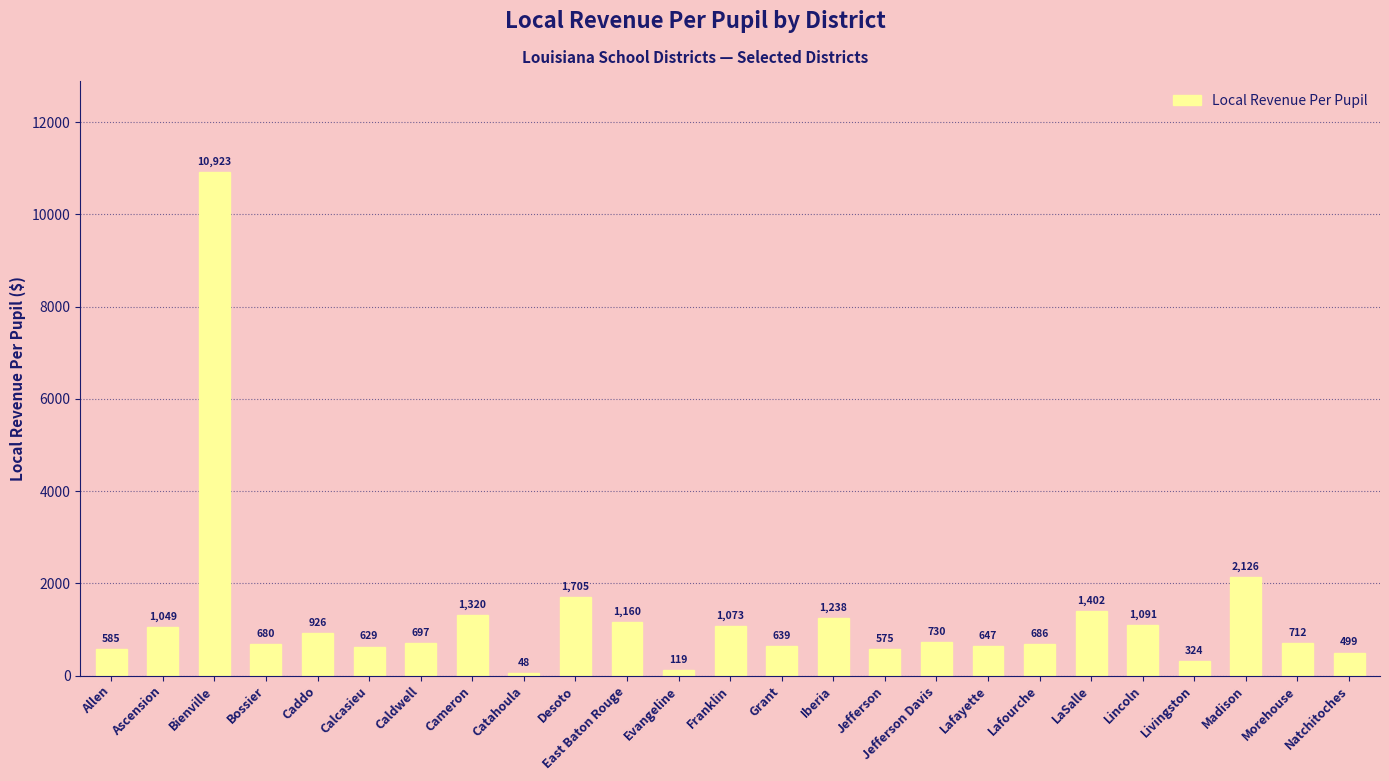

What is the difference between the maximum and minimum values?

10875